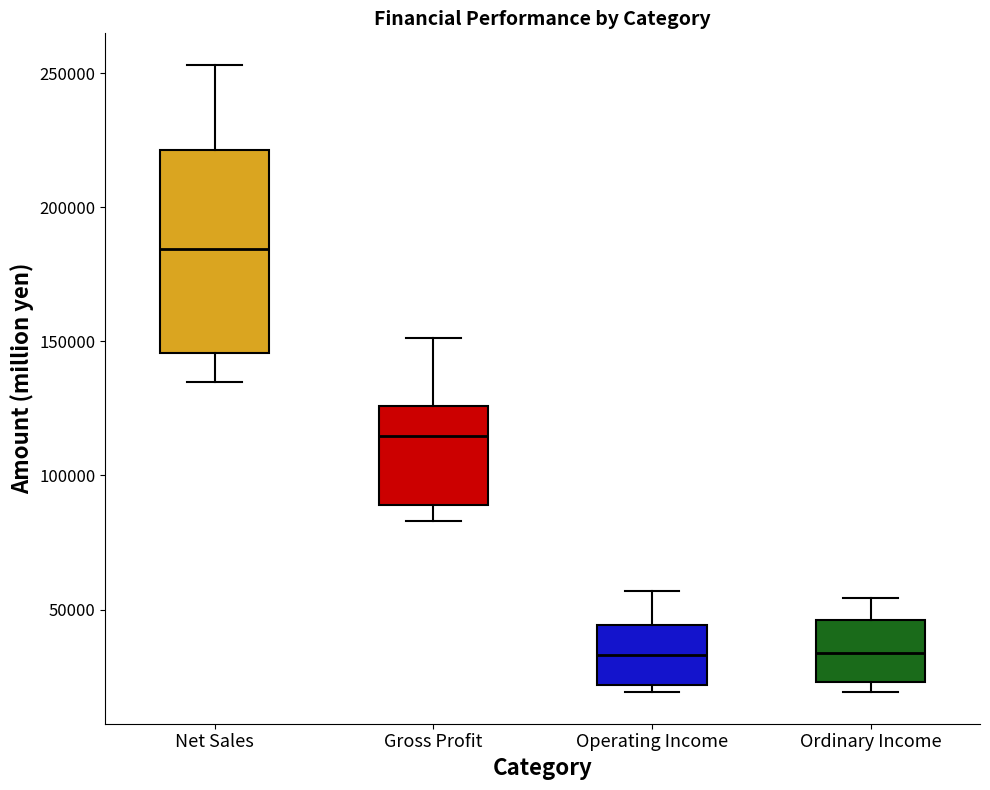

Reading left to right, read every box against the y-axis: the position of its median line, the range the box covers, and the ends of its whiskers. The values are not printed on the chart, so give them approximately, as read against the axis.

Net Sales: median 185000, box 145000 to 220000, whiskers 135000 to 255000
Gross Profit: median 115000, box 90000 to 125000, whiskers 85000 to 150000
Operating Income: median 35000, box 20000 to 45000, whiskers 20000 (just below the box's lower edge) to 55000
Ordinary Income: median 35000, box 25000 to 45000, whiskers 20000 to 55000